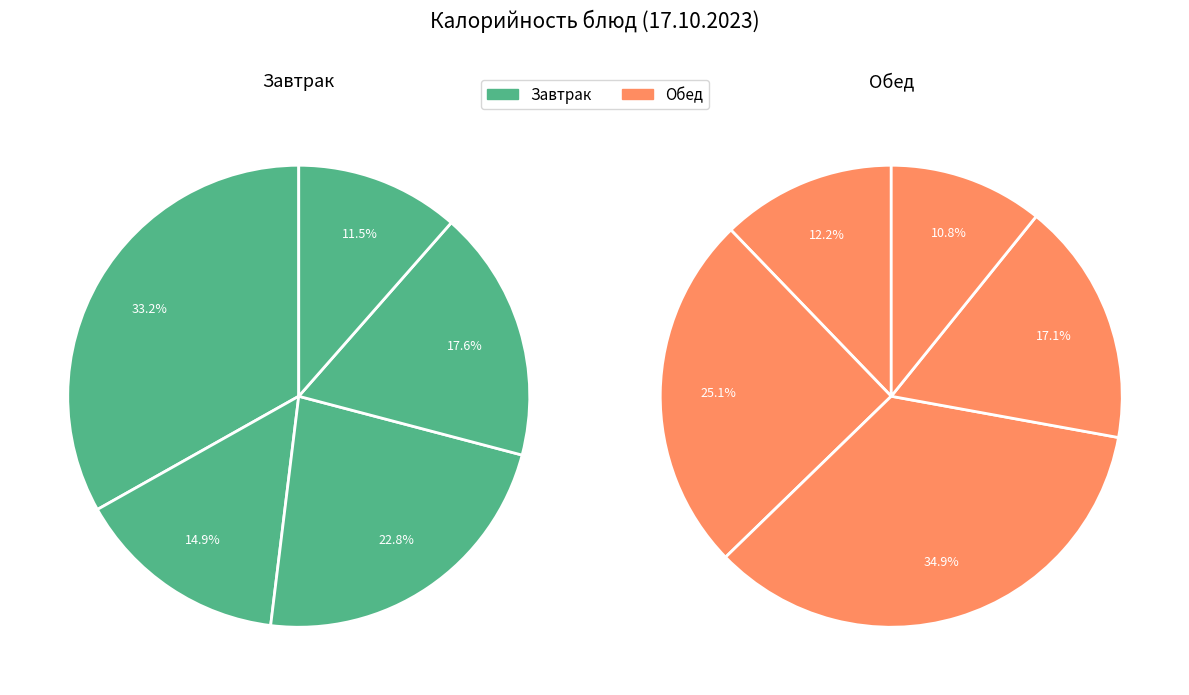

Is it true that 1 is 25% of the pie?

True